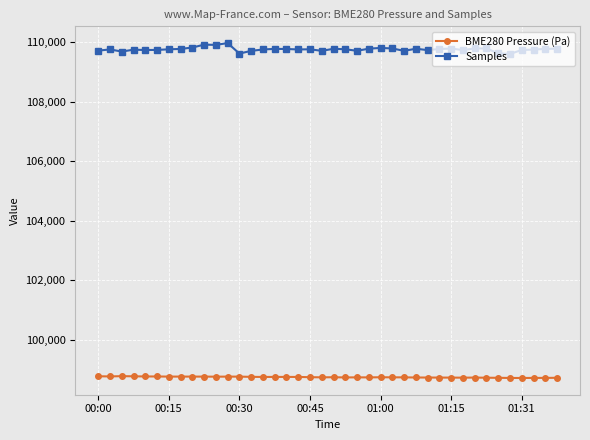

True or false: Samples and BME280 Pressure (Pa) intersect in this chart.

False